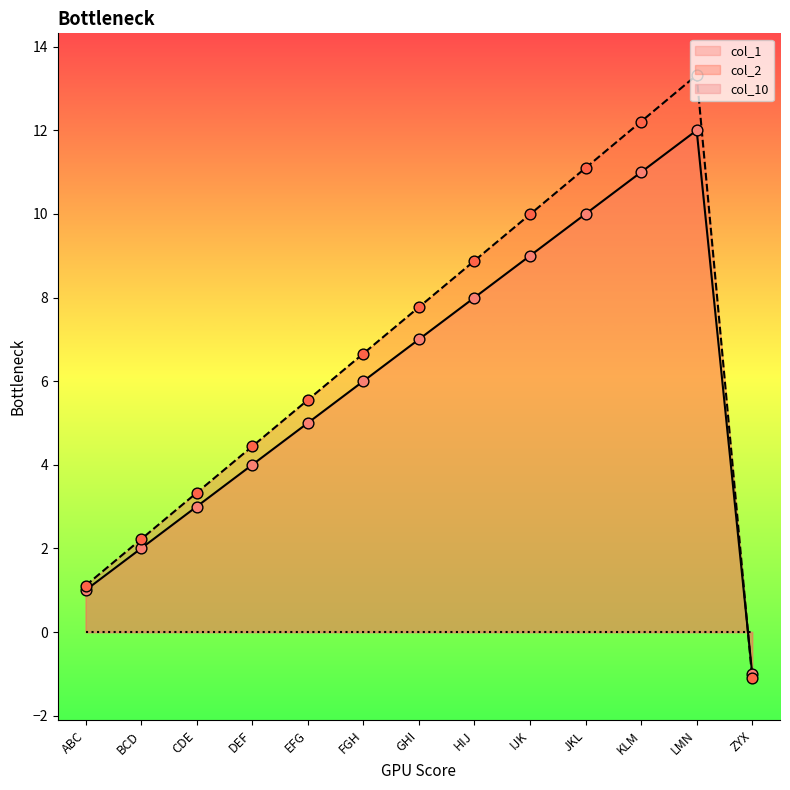

At how many categories does at least one series exceed 2?

11